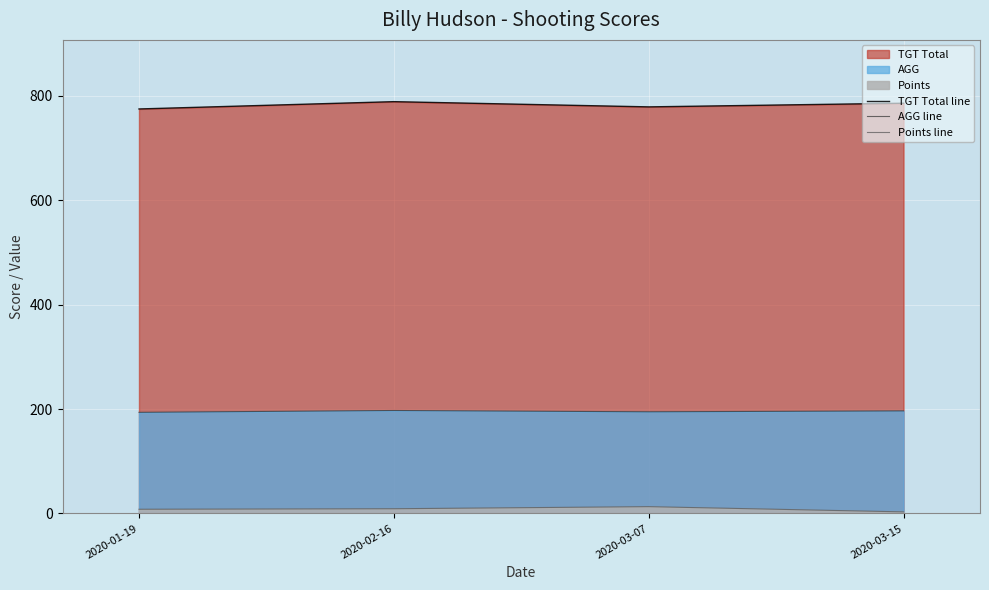

Reading left to right, list all the values displayed in this chart.

TGT Total line: 775.0	789.0	779.0	786.0
AGG line: 193.8	197.2	194.8	196.5
Points line: 8.0	9.0	13.0	3.0